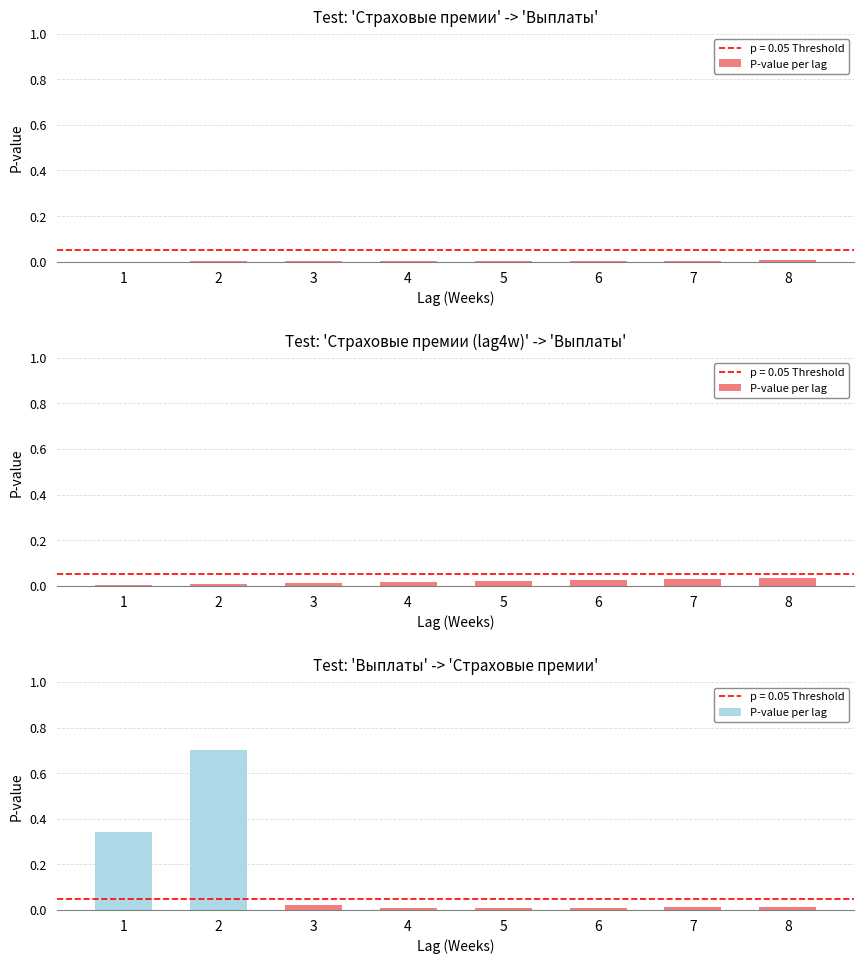

Rank the categories by value from lowest to highest.

4, 5, 6, 7, 8, 3, 1, 2